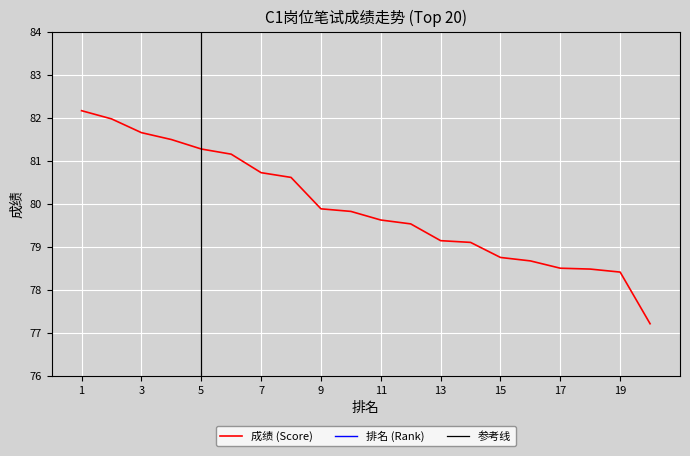

Reading left to right, transcribe all the data shown in this chart.

Score: 82.2	82.0	81.7	81.5	81.3	81.2	80.7	80.6	79.9	79.8	79.6	79.5	79.1	79.1	78.8	78.7	78.5	78.5	78.4	77.2
Rank: 1.0	2.0	3.0	4.0	5.0	6.0	7.0	8.0	9.0	10.0	11.0	12.0	13.0	14.0	15.0	16.0	17.0	18.0	19.0	20.0